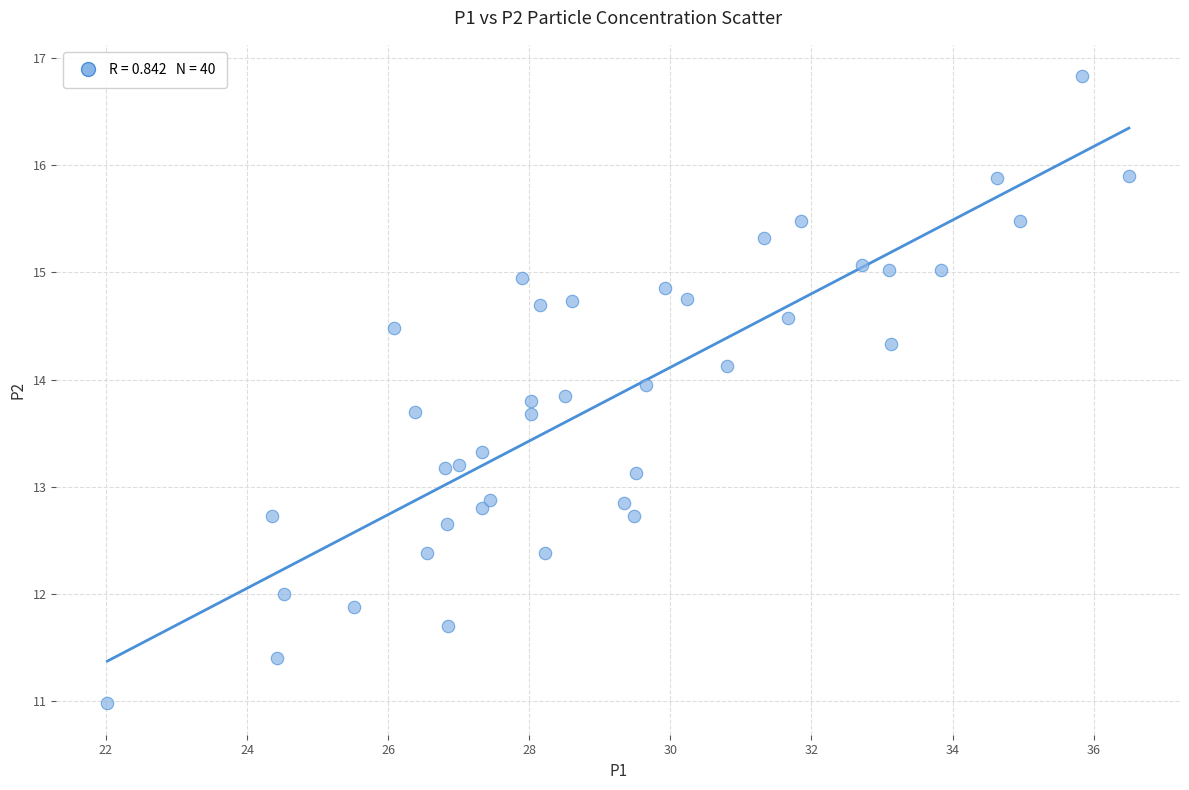

What is the range of X values (max minus min)?

14.5